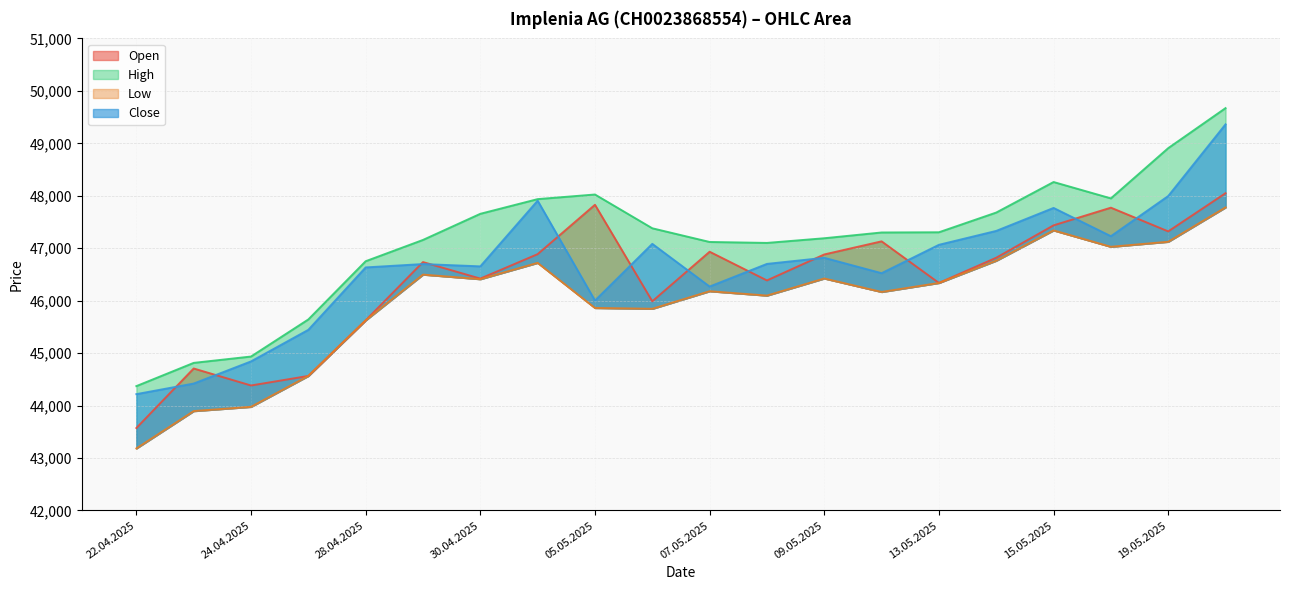

In High, how many points are lower than both neighbors (excluding endpoints)?

2